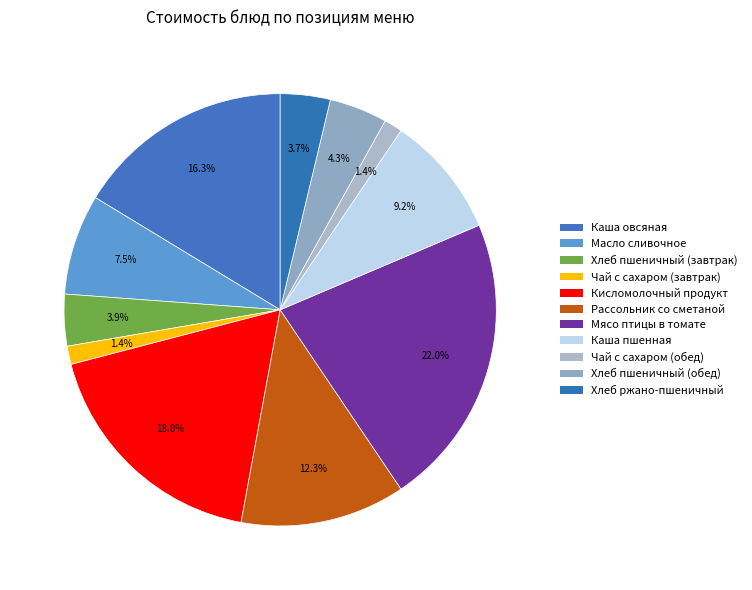

Is it true that Кисломолочный продукт is 18% of the pie?

True